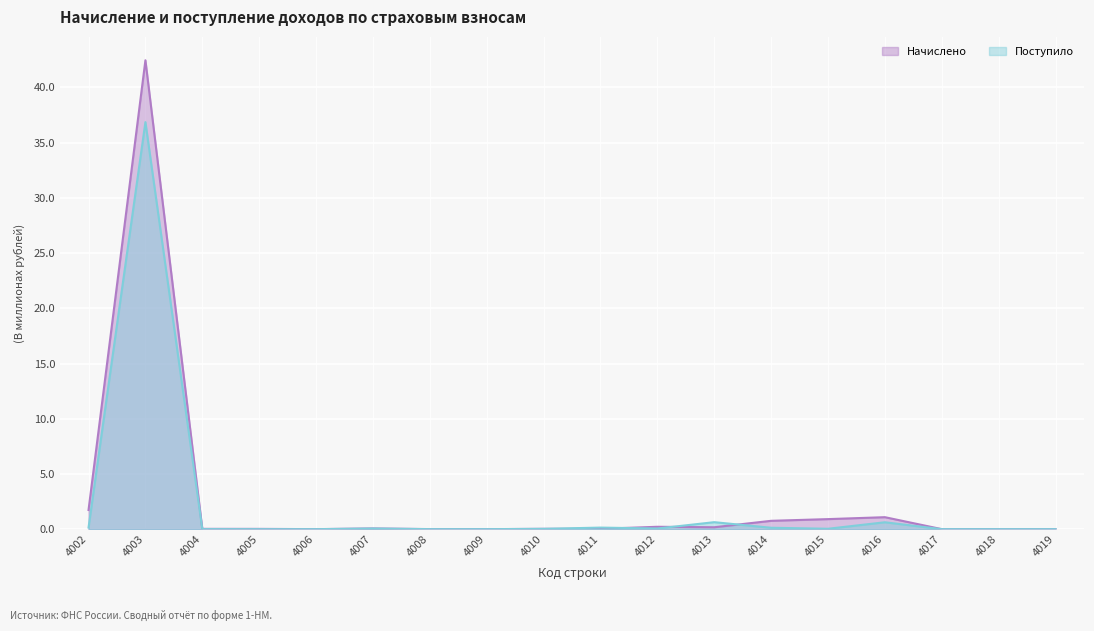

In Начислено, how many points are lower than both neighbors (excluding endpoints)?

4